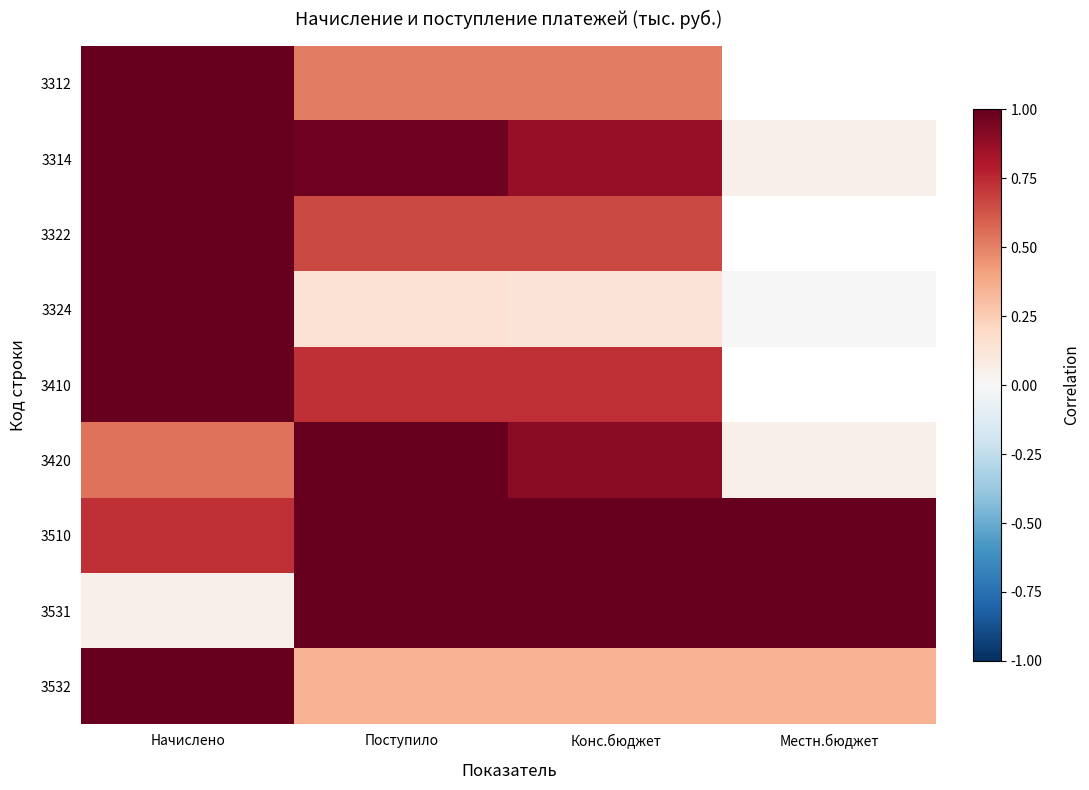

Rank the series at Поступило from lowest to highest value.

3324, 3532, 3312, 3322, 3410, 3314, 3420, 3510, 3531